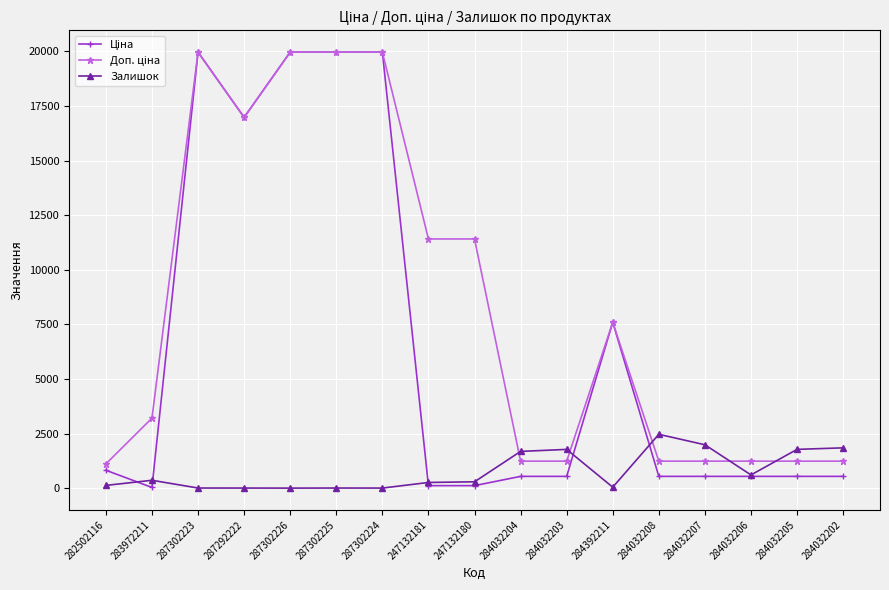

True or false: Залишок has a value of 125.0 at 282502116.

True